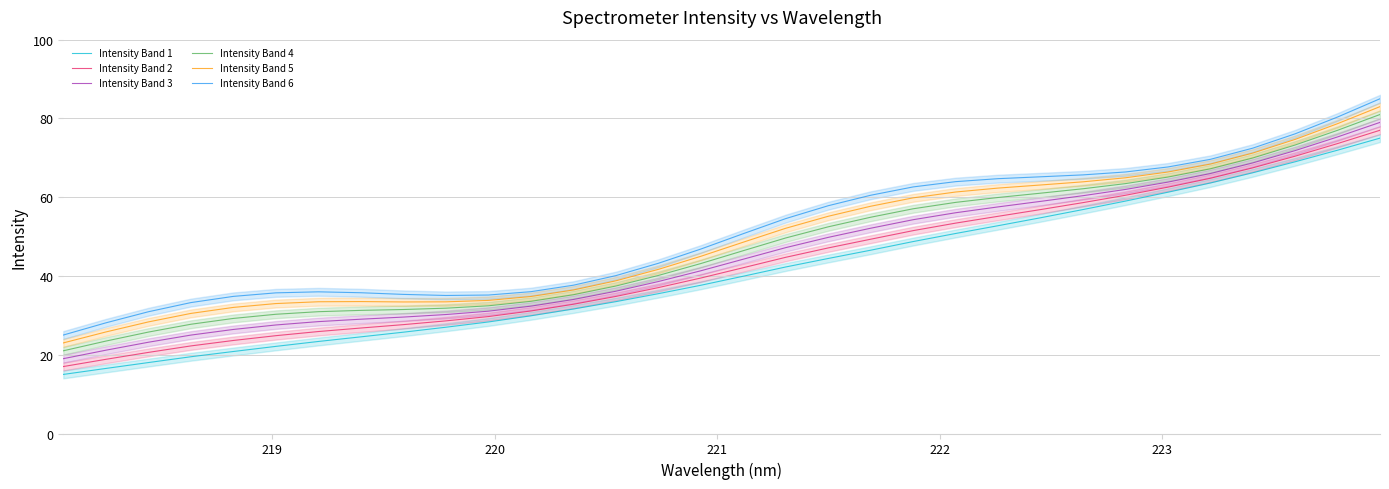

True or false: Intensity Band 1 and Intensity Band 6 cross at least once.

False